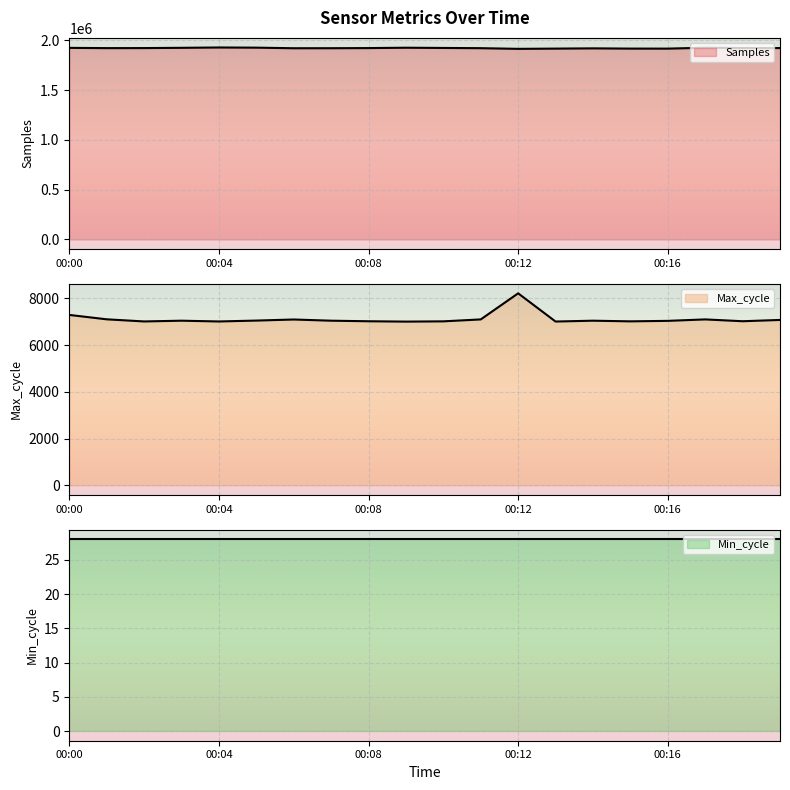

Which series changed the most between 00:15 and 00:18?

Samples